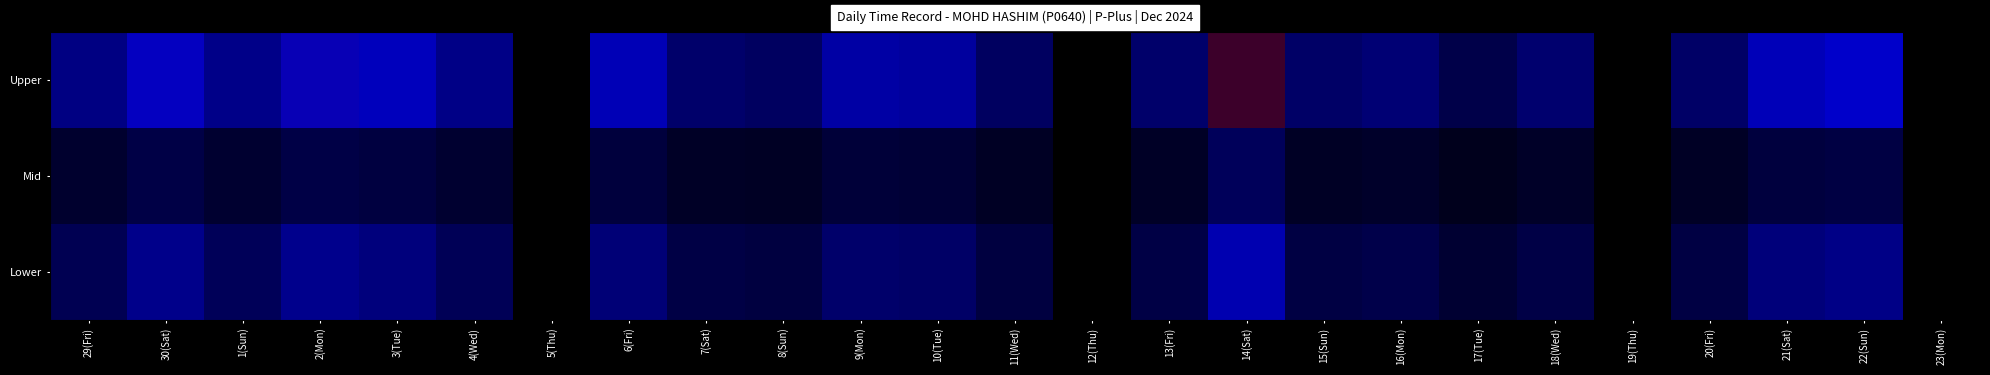

Rank the series by their average value, from lowest to highest.

Mid, Lower, Upper